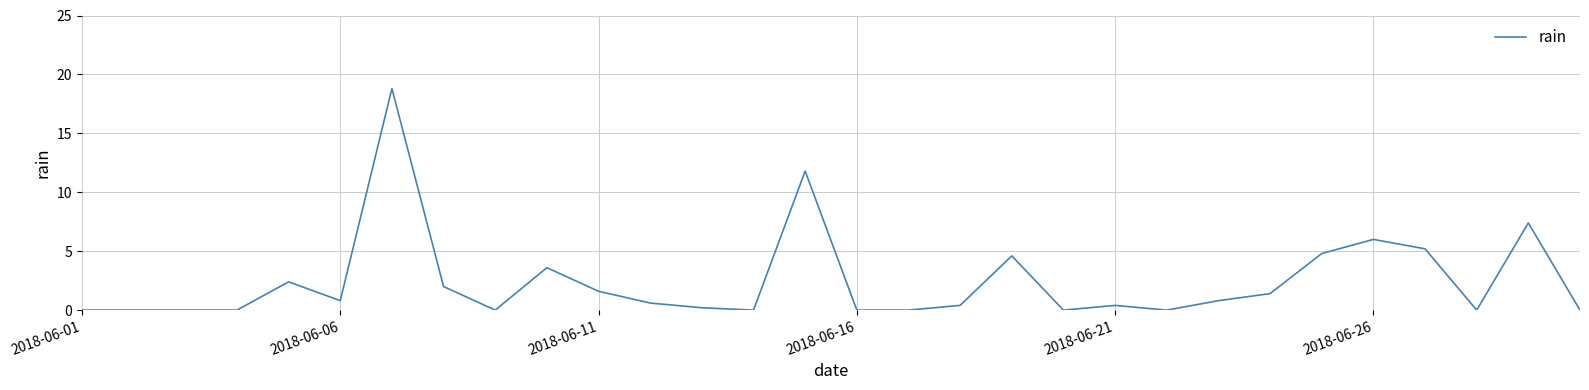

What is the greatest value displayed?

18.8